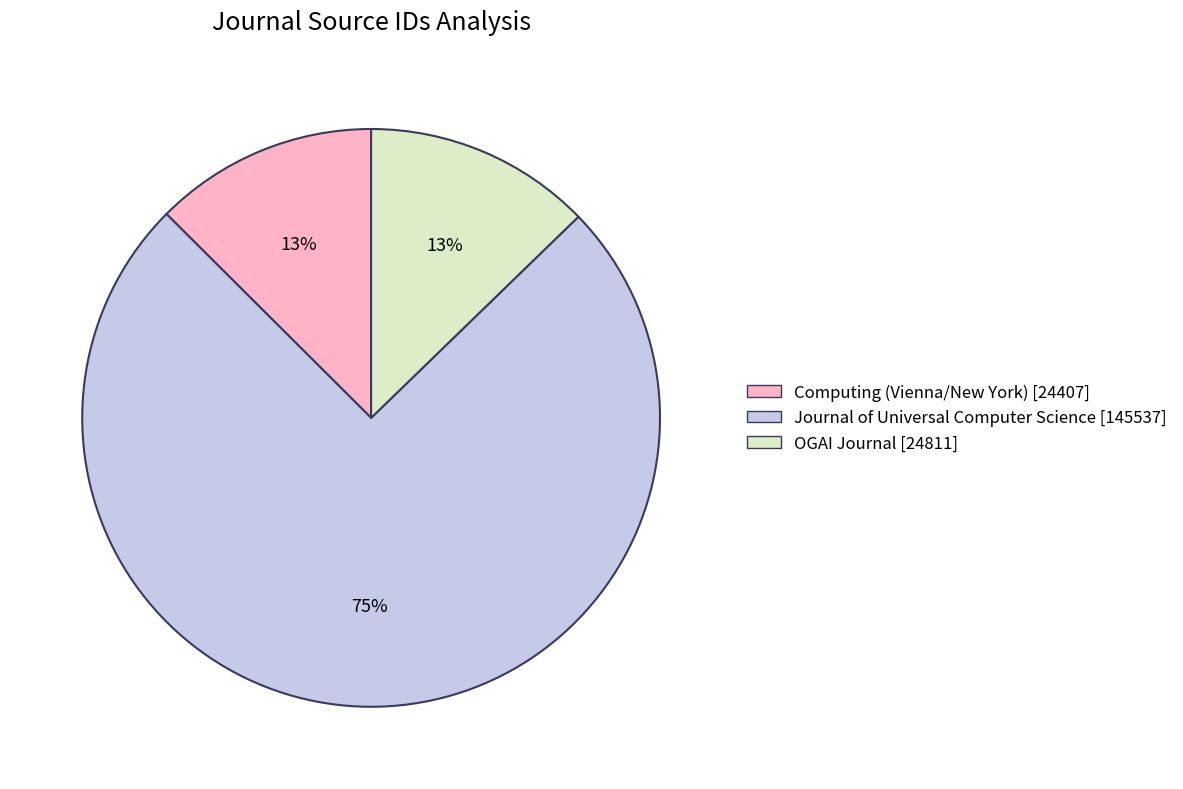

To the nearest percent, what is the combined percentage of Computing (Vienna/New York) [24407] and Journal of Universal Computer Science [145537]?

87%